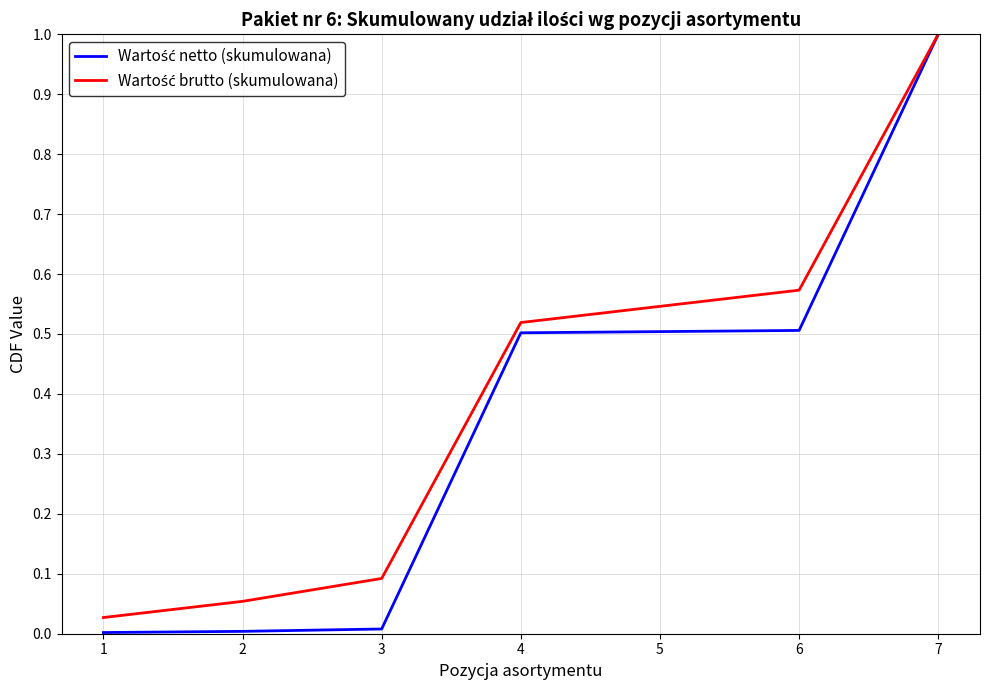

What is the total value across all series at 6?

1.1